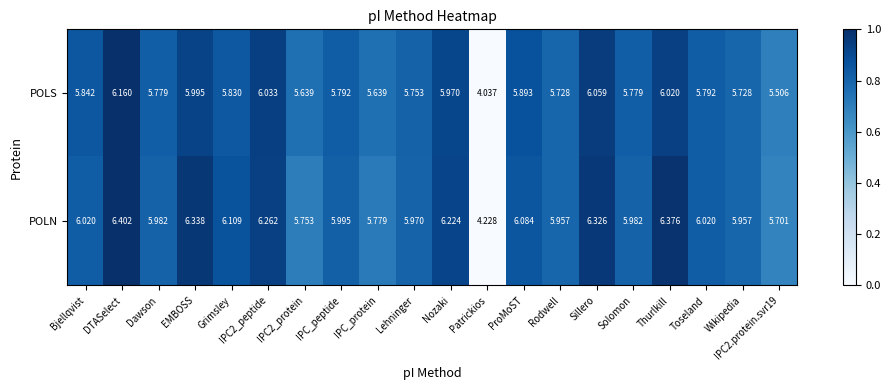

Which series has the widest spread of values?

POLN